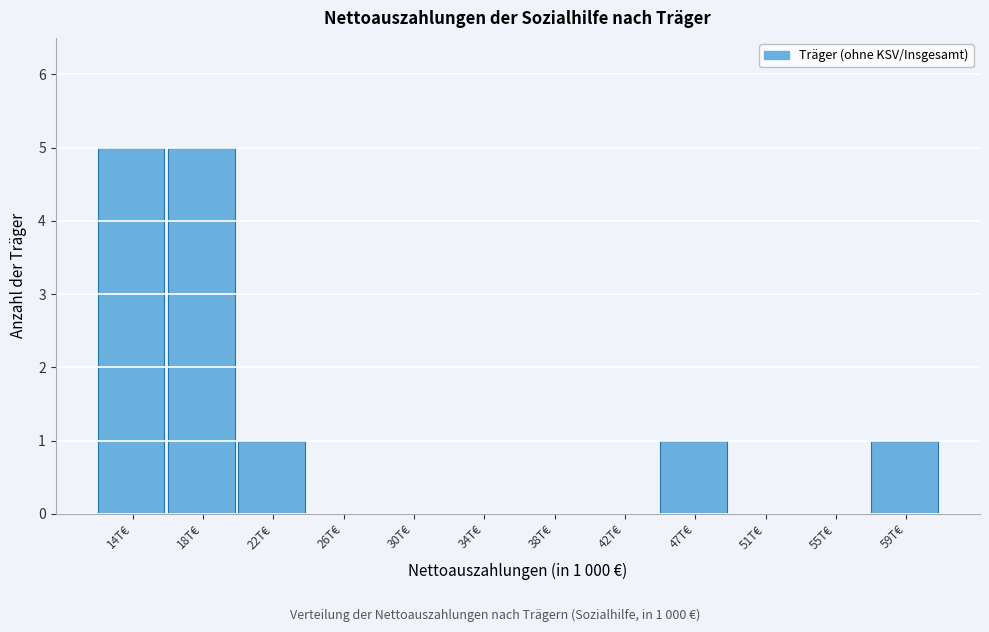

Reading left to right, extract all data points from this chart.

14T€=5	18T€=5	22T€=1	26T€=0	30T€=0	34T€=0	38T€=0	42T€=0	47T€=1	51T€=0	55T€=0	59T€=1